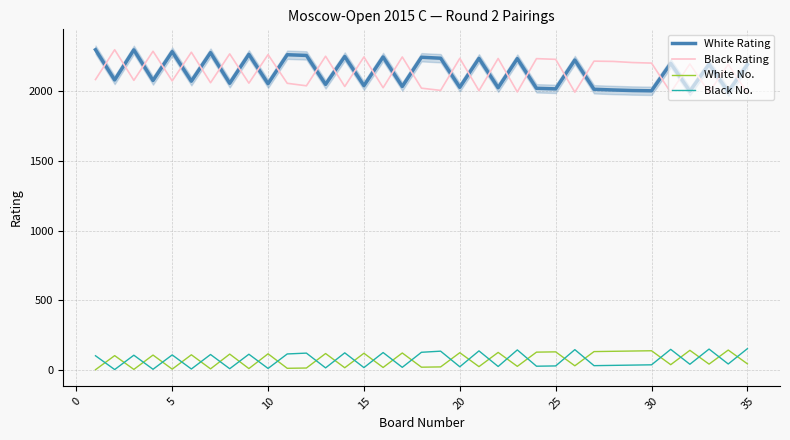

Which series ends up on top after the final intersection of White Rating and Black Rating?

White Rating